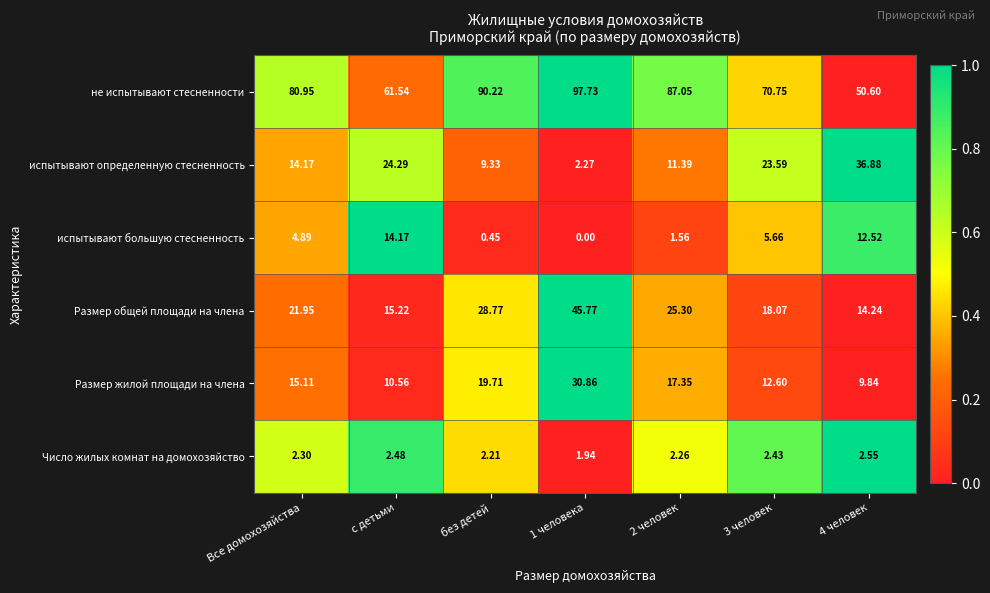

Rank the series by their maximum value, from highest to lowest.

не испытывают стесненности, Размер общей площади на члена, испытывают определенную стесненность, Размер жилой площади на члена, испытывают большую стесненность, Число жилых комнат на домохозяйство